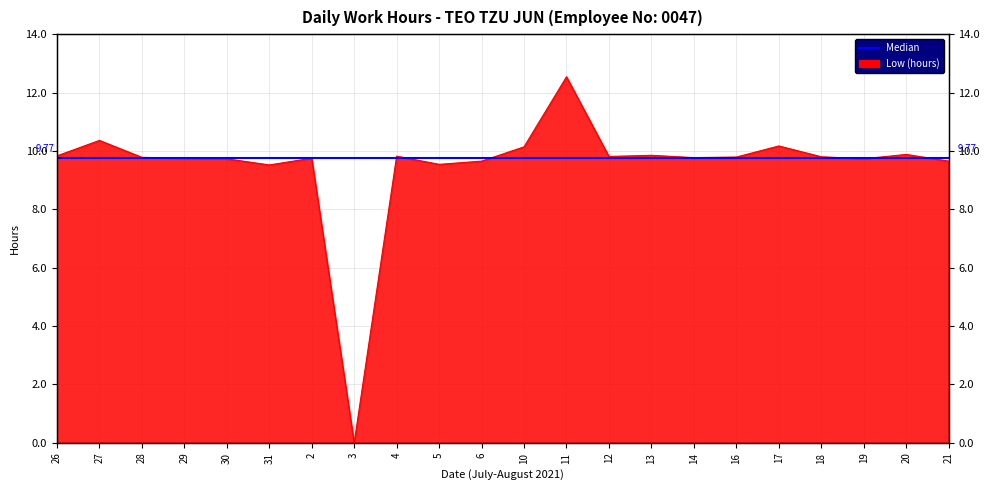

Count the number of values greater than 9.

21